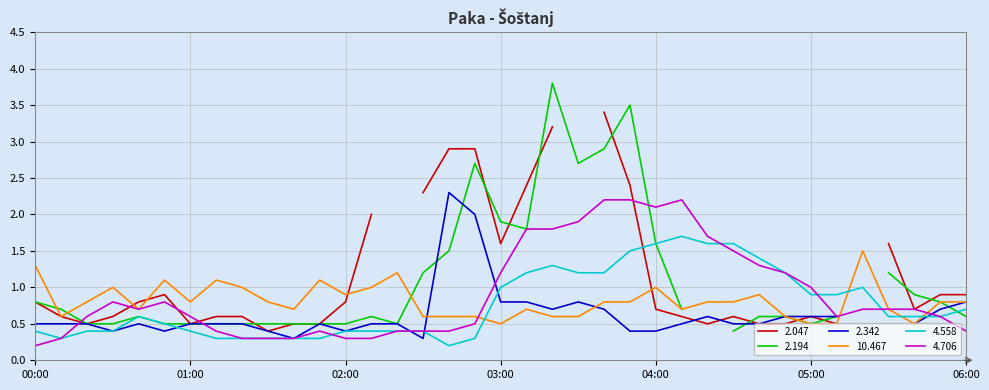

What is the minimum value for 10.467?

0.5